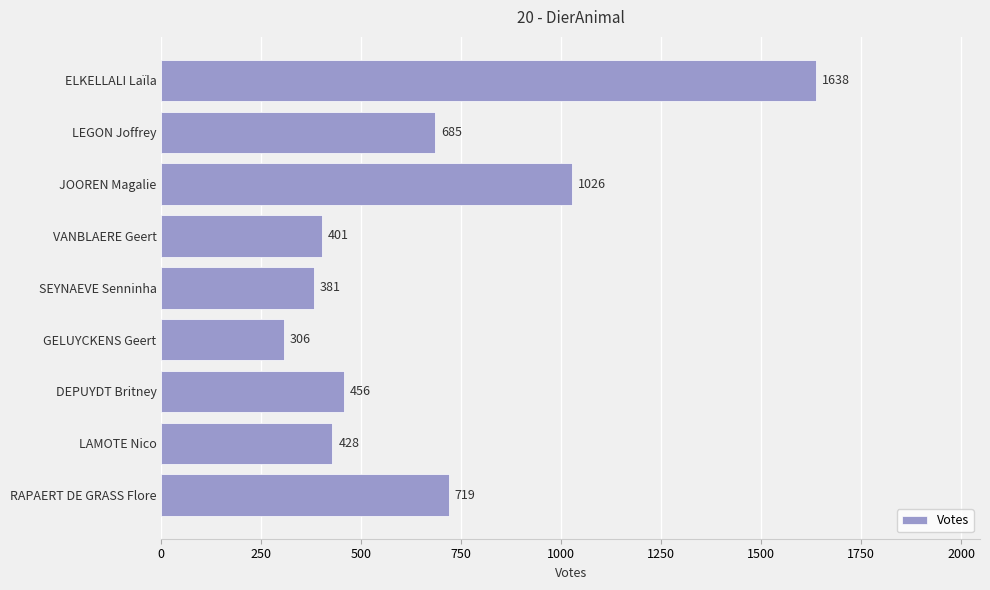

List the labels in order of value, largest first.

ELKELLALI Laïla, JOOREN Magalie, RAPAERT DE GRASS Flore, LEGON Joffrey, DEPUYDT Britney, LAMOTE Nico, VANBLAERE Geert, SEYNAEVE Senninha, GELUYCKENS Geert